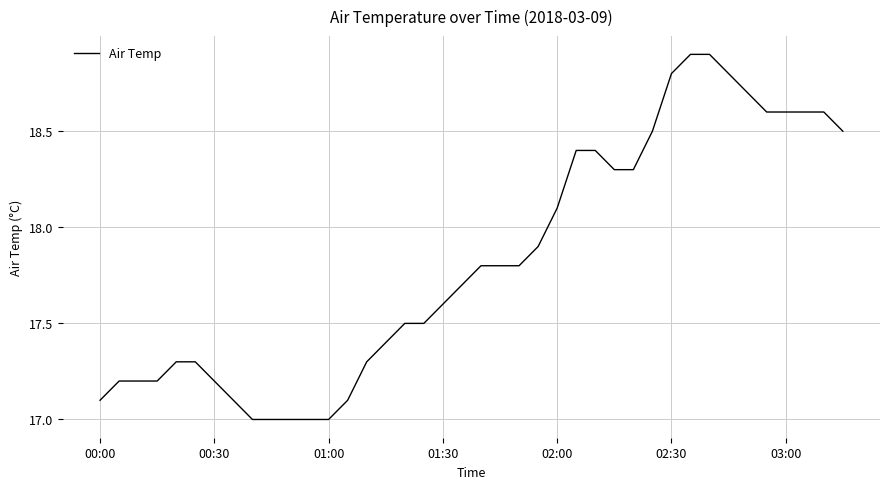

What is the difference between the second highest and second lowest values?

1.9